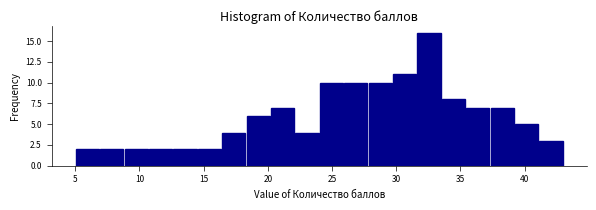

Around what value on the x-axis is the tallest bar? Give the approximate position of its centre, as read against the axis.

32.5